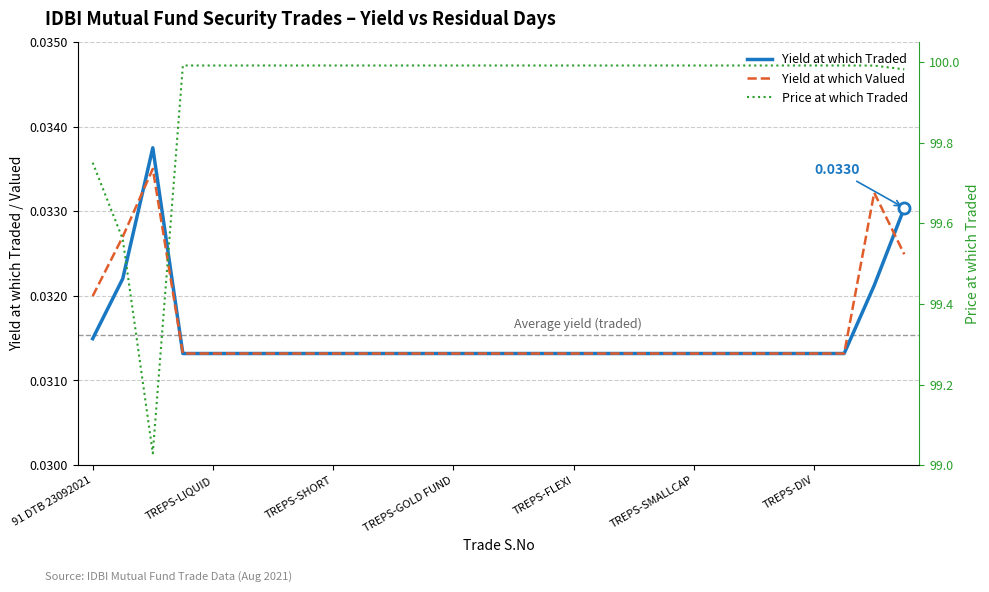

Reading left to right, what are all the values shown in this chart?

Yield at which Traded: 0.0	0.0	0.0	0.0	0.0	0.0	0.0	0.0	0.0	0.0	0.0	0.0	0.0	0.0	0.0	0.0	0.0	0.0	0.0	0.0	0.0	0.0	0.0	0.0	0.0	0.0	0.0	0.0
Yield at which Valued: 0.0	0.0	0.0	0.0	0.0	0.0	0.0	0.0	0.0	0.0	0.0	0.0	0.0	0.0	0.0	0.0	0.0	0.0	0.0	0.0	0.0	0.0	0.0	0.0	0.0	0.0	0.0	0.0
Price at which Traded: 99.8	99.6	99.0	100.0	100.0	100.0	100.0	100.0	100.0	100.0	100.0	100.0	100.0	100.0	100.0	100.0	100.0	100.0	100.0	100.0	100.0	100.0	100.0	100.0	100.0	100.0	100.0	100.0